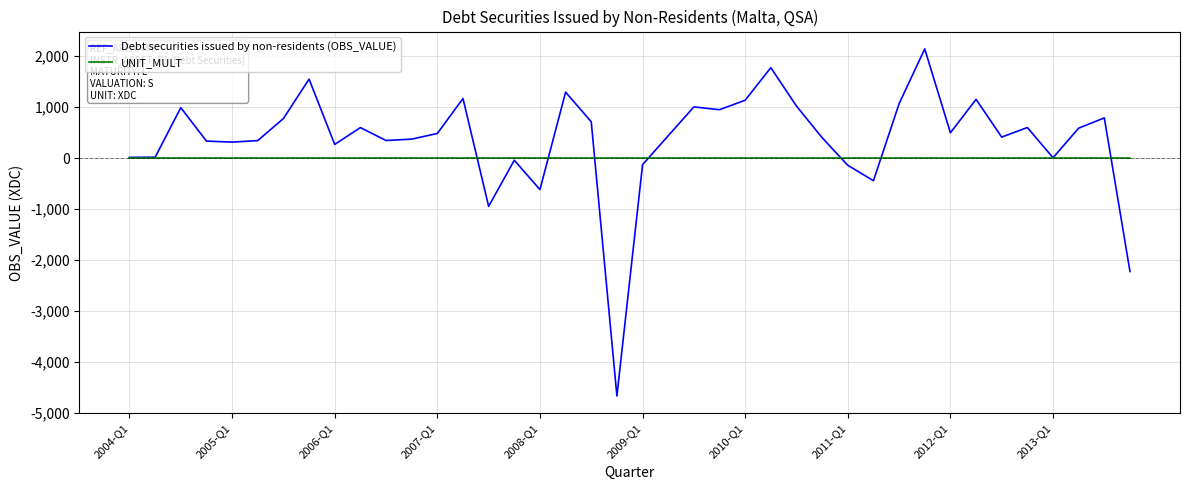

True or false: Debt securities issued by non-residents (OBS_VALUE) and UNIT_MULT cross at least once.

True